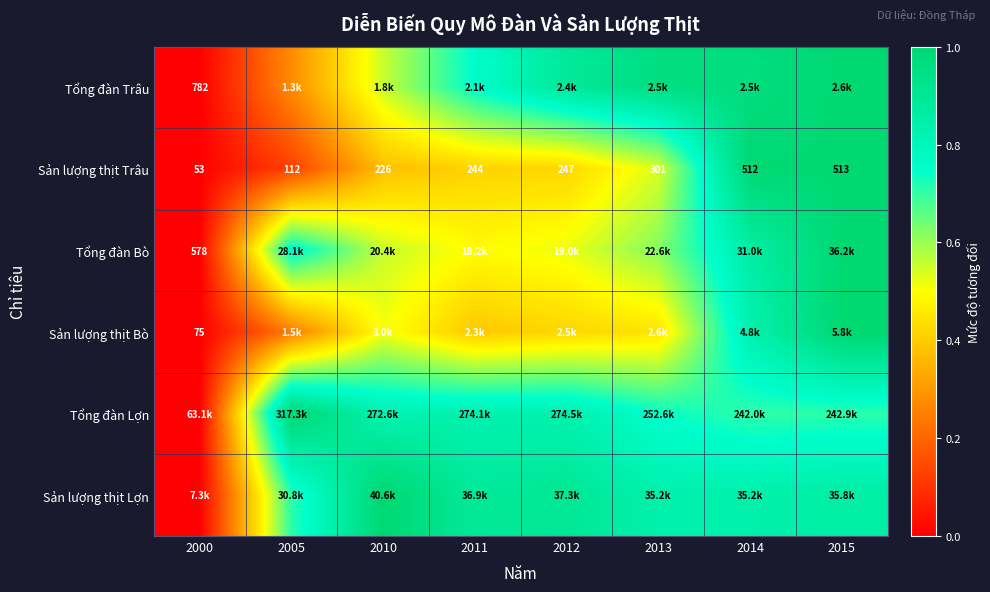

Is the value of Sản lượng thịt Trâu at 2010 greater than the value of Tổng đàn Bò at 2000?

No